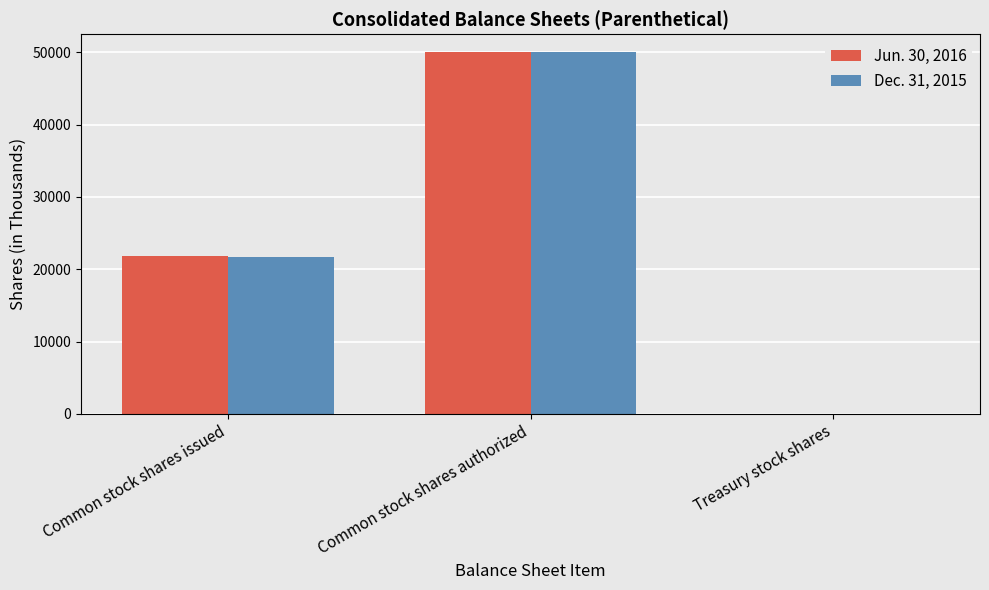

Count the number of categories in the chart.

3